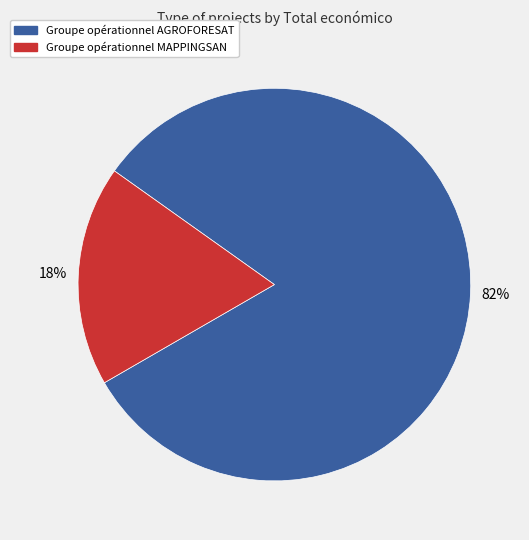

The Groupe opérationnel MAPPINGSAN slice represents 27% of the pie. True or false?

False